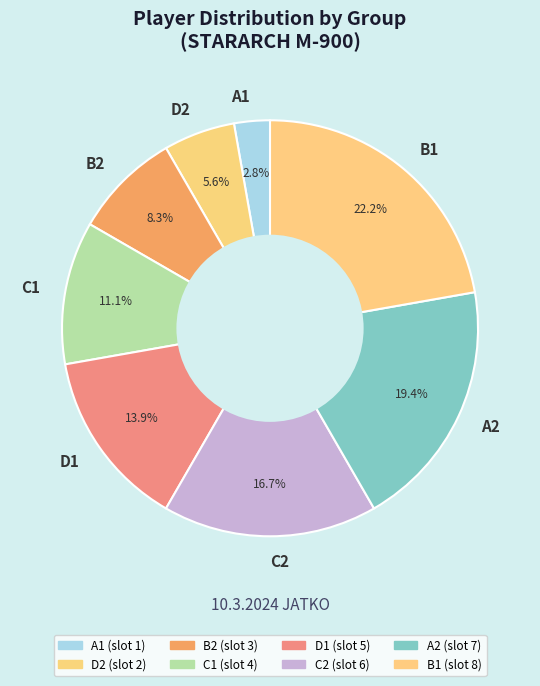

Rank the categories by value from highest to lowest.

B1, A2, C2, D1, C1, B2, D2, A1